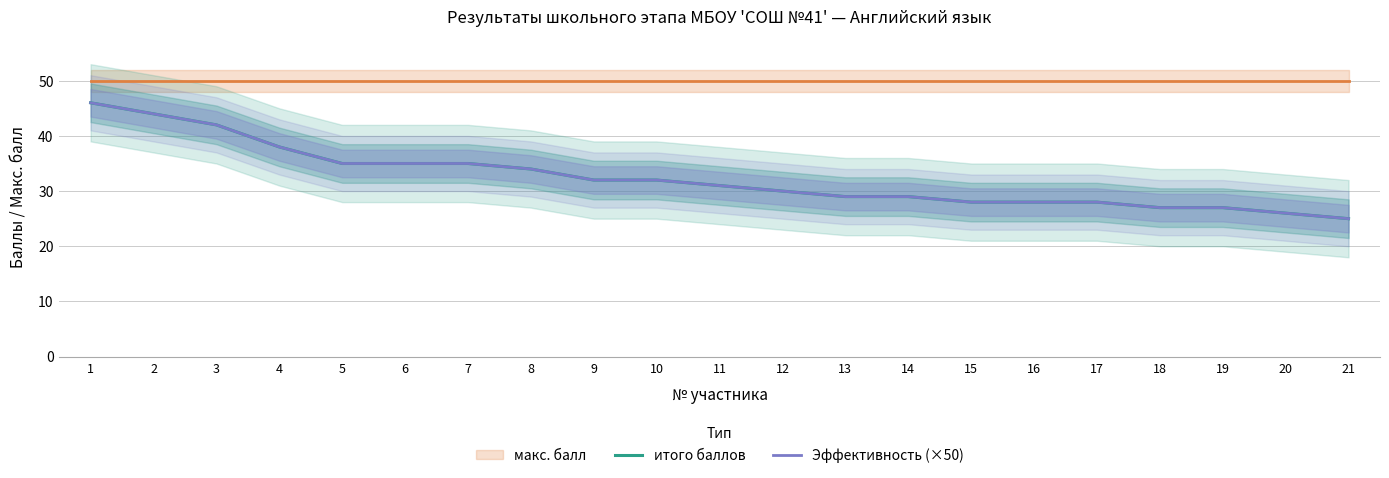

Is it true that итого баллов equals 27.0 at 19?

True